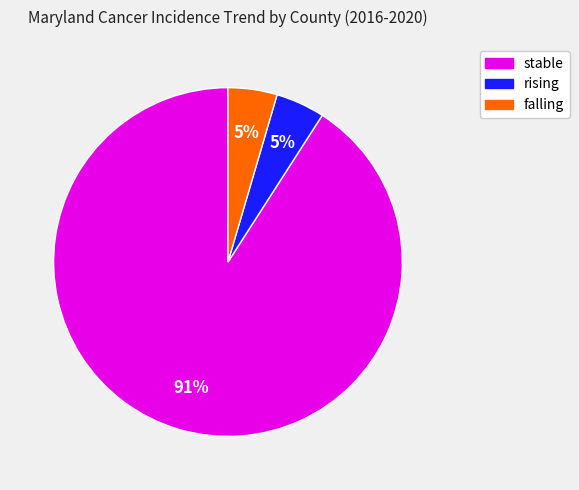

How many slices are in this pie chart?

3